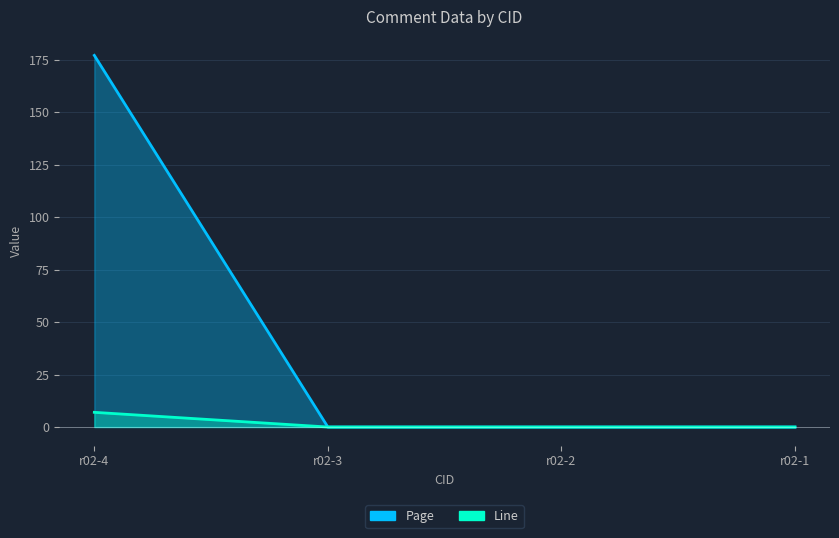

How many data points in Page are above 0?

1